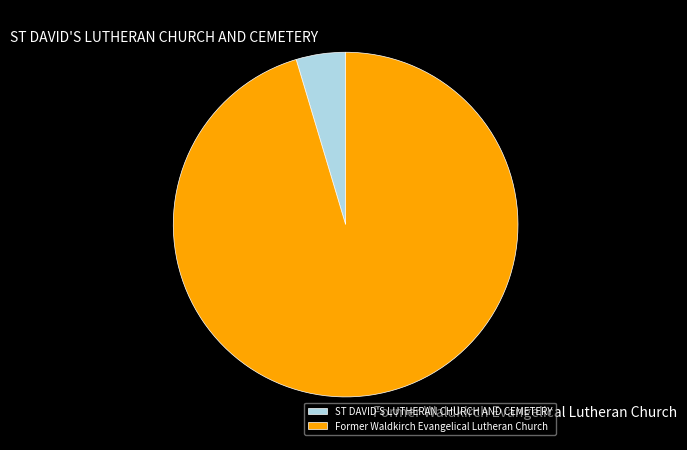

The Former Waldkirch Evangelical Lutheran Church slice represents 95% of the pie. True or false?

True